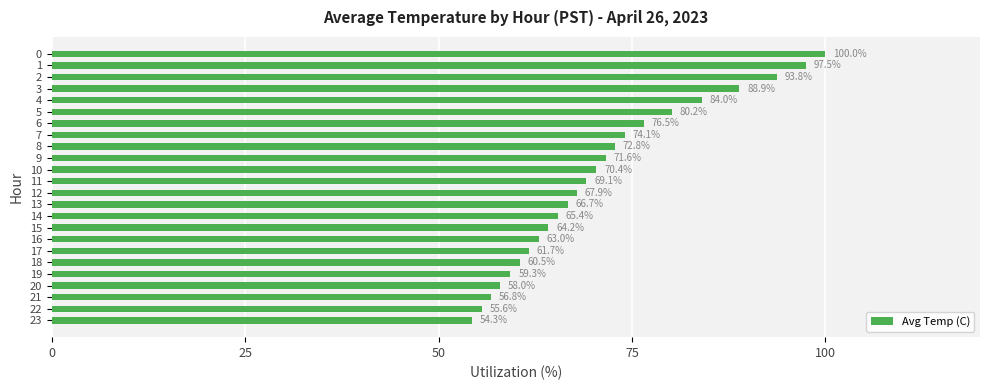

What is the approximate value at 22?

55.6